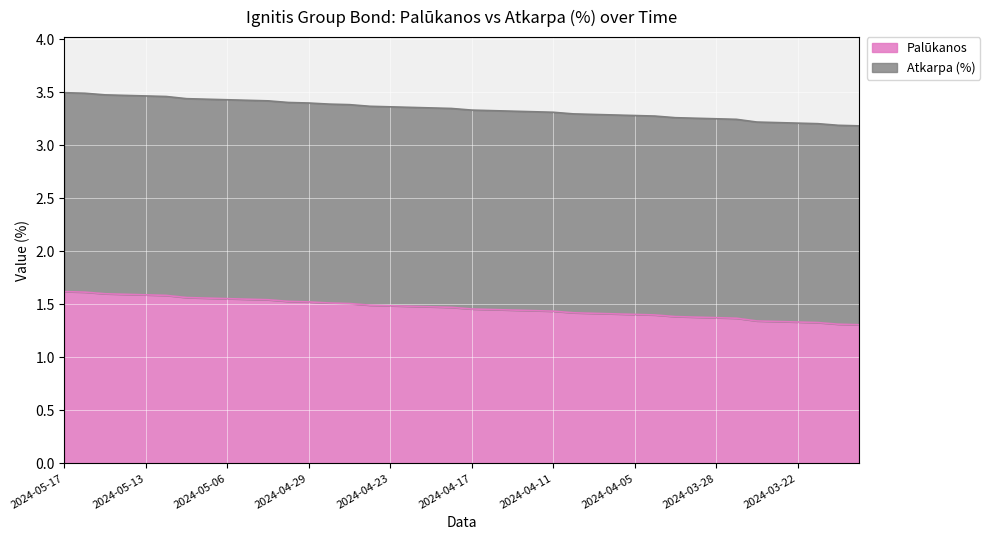

True or false: the data has more than 0 interior local peaks.

False